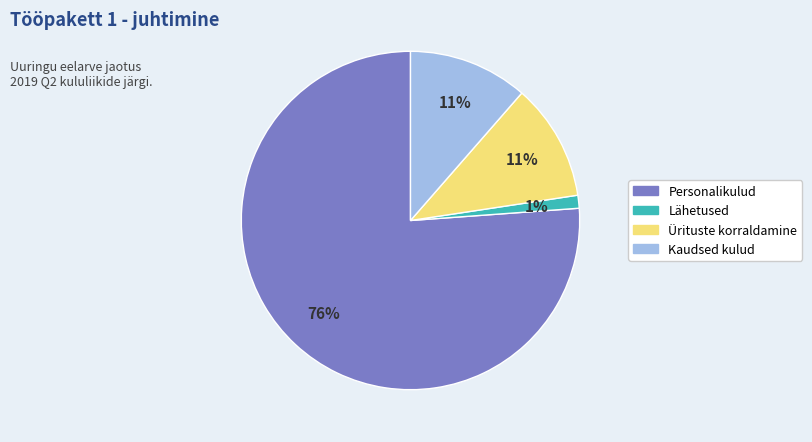

Is there any slice that represents more than half of the pie?

Yes